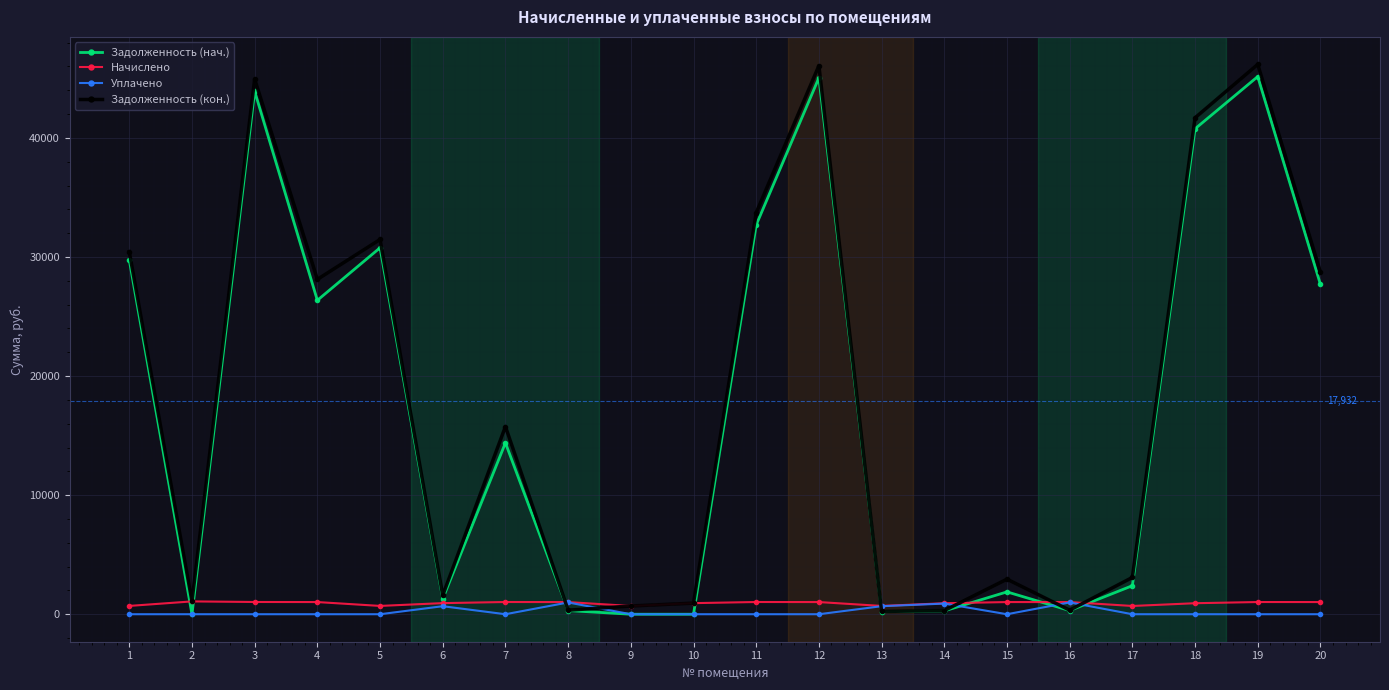

What is the difference between the highest and lowest values at 16?

712.7